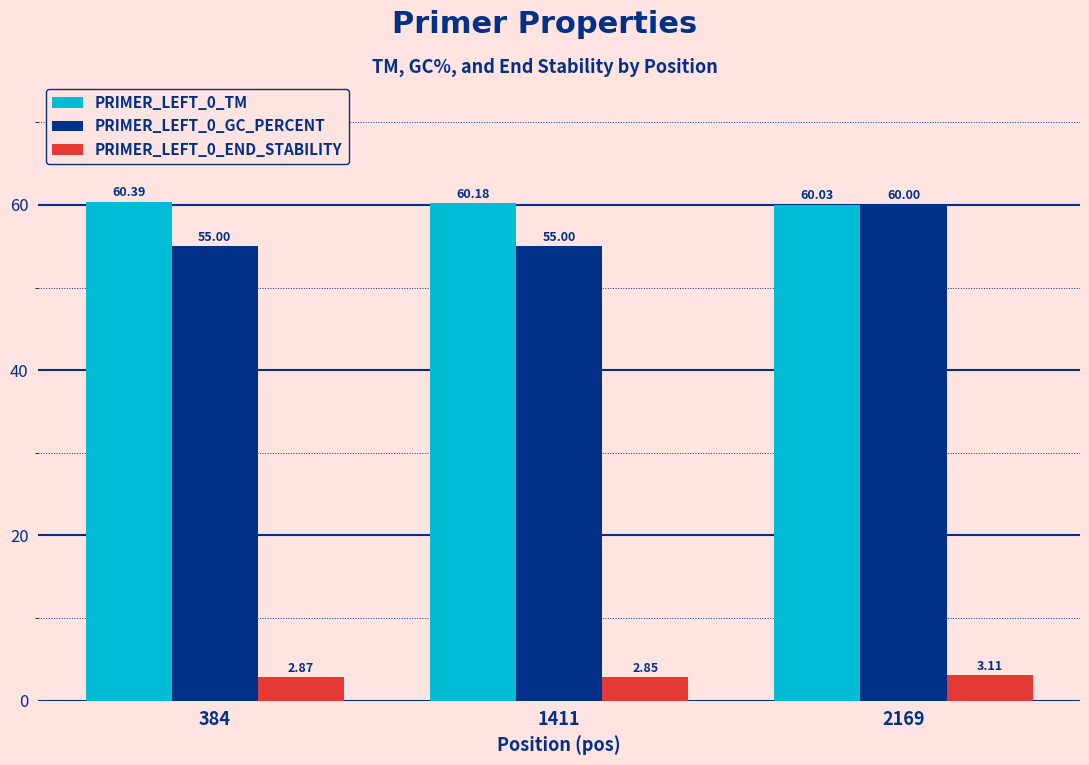

What value does the PRIMER_LEFT_0_TM series have at 384?

60.4